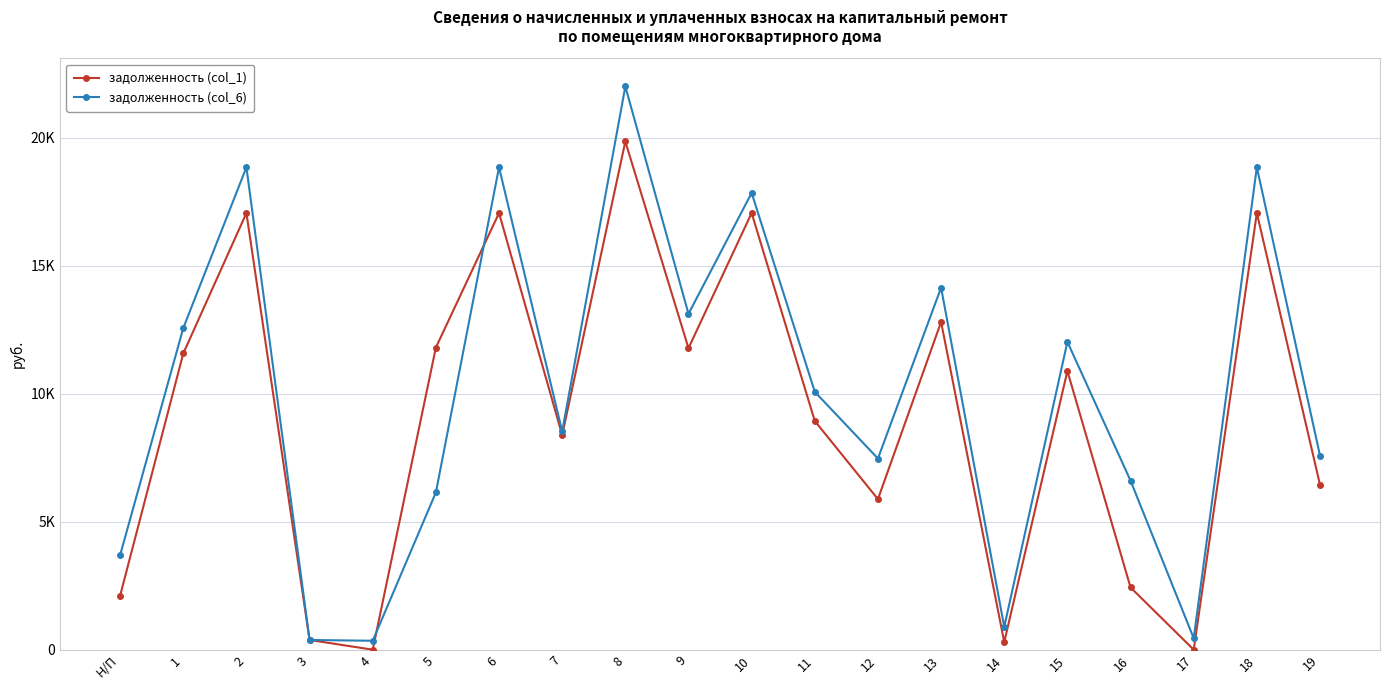

True or false: задолженность (col_6) and задолженность (col_1) cross at least once.

True